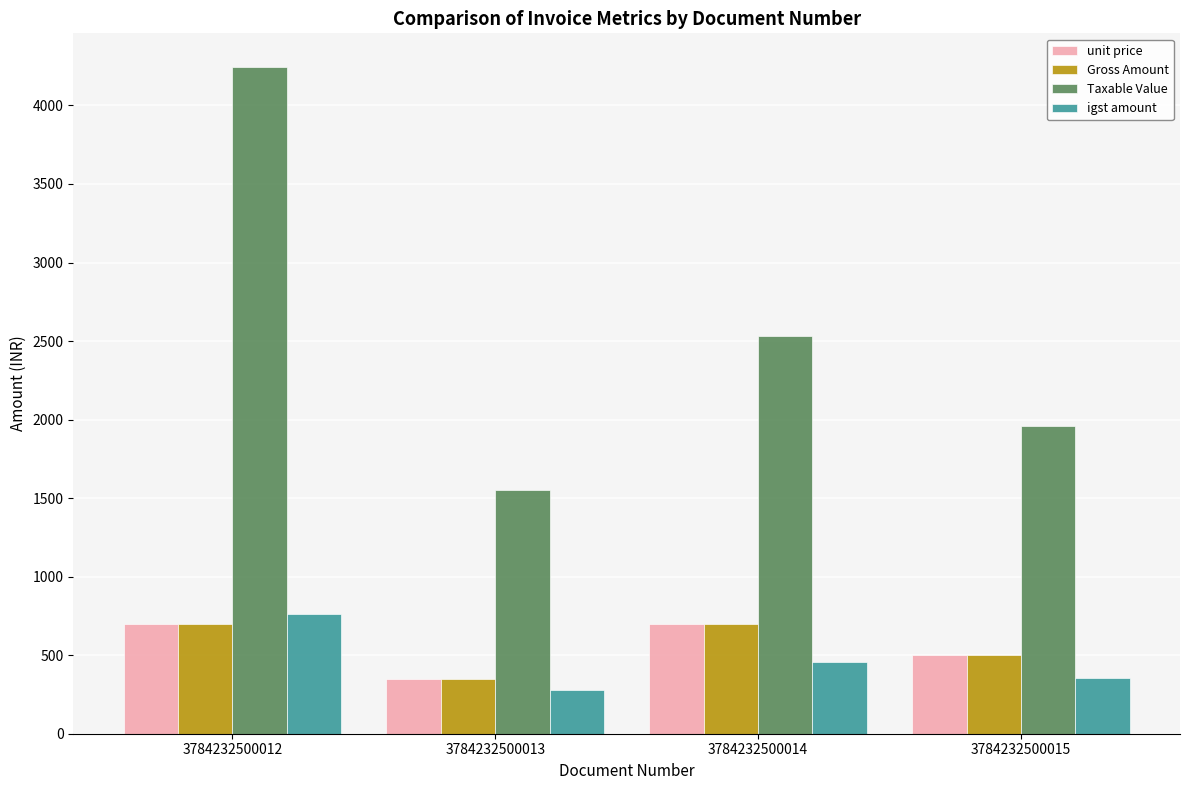

At which category is the sum across all series the highest?

3784232500012